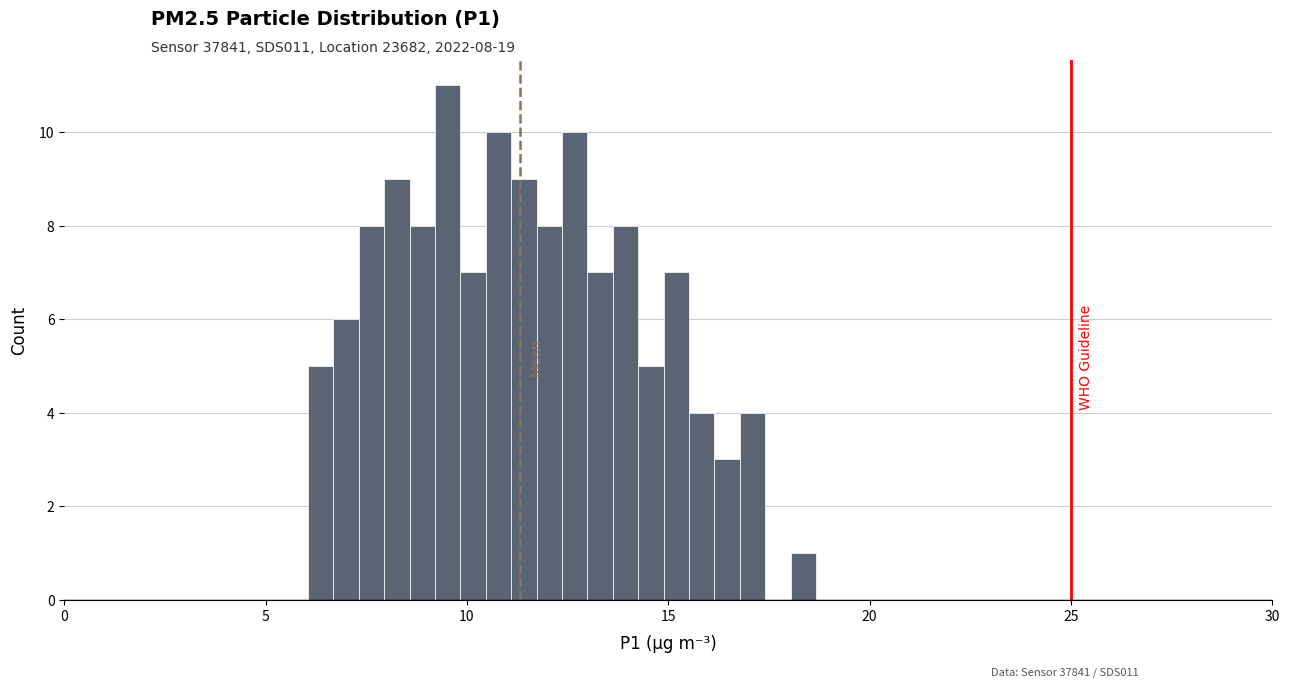

Read against the x-axis, roughly where is the centre of the tallest bar?

9.5